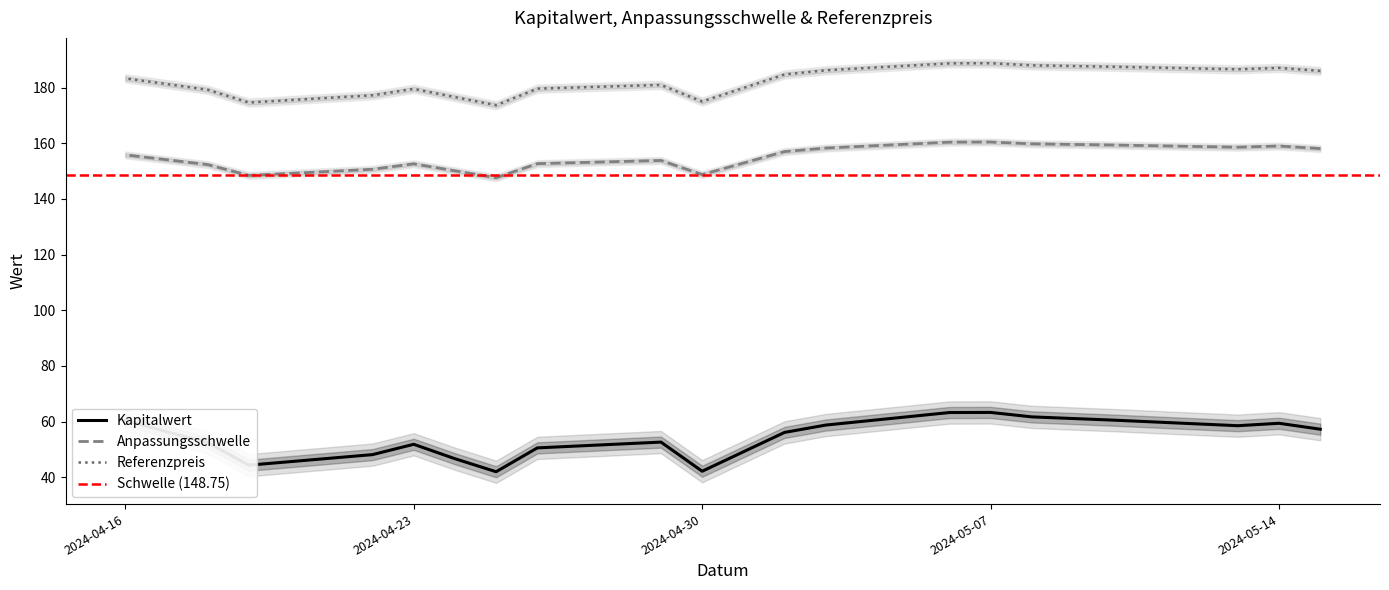

What is the difference between the Referenzpreis values at 2024-04-16 and 2024-05-10?

4.2